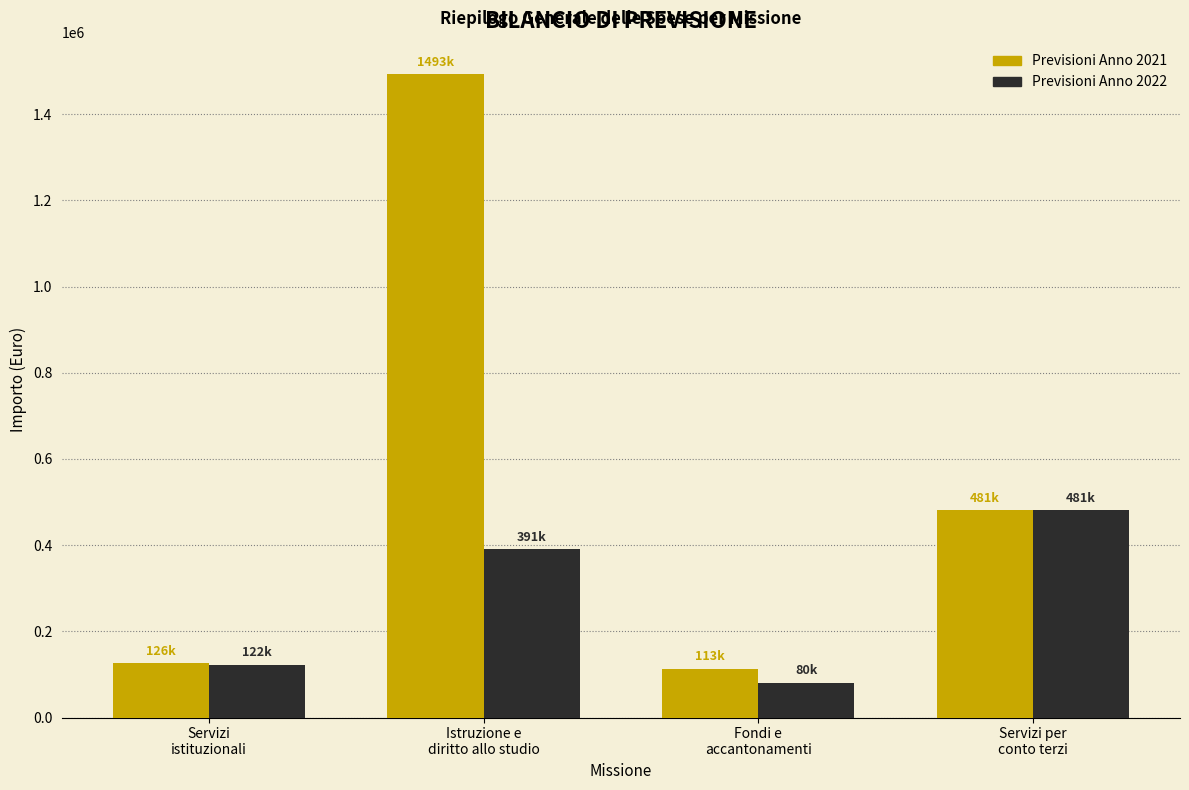

Reading right to left, list all the values displayed in this chart.

Previsioni Anno 2021: 481200.0	113200.0	1493110.2	125574.4
Previsioni Anno 2022: 481200.0	80000.0	390905.1	122500.0